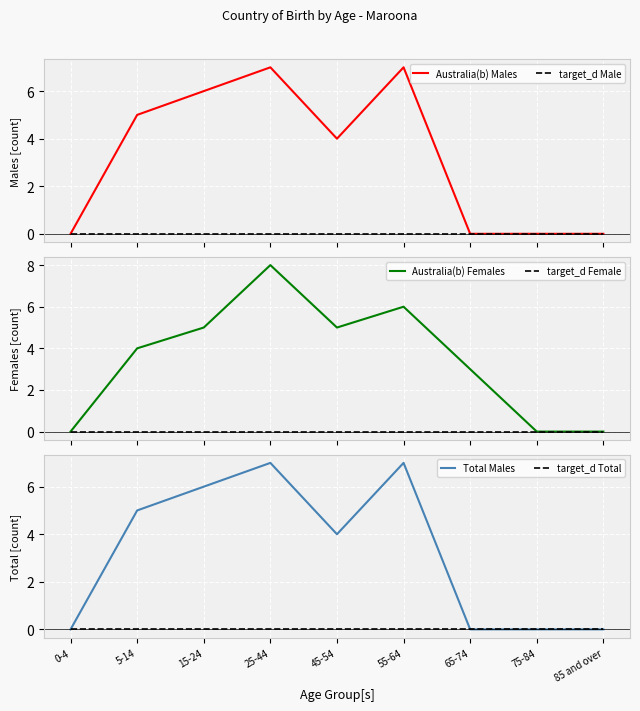

What is the difference between the maximum and minimum values in the Australia(b) Females series?

8